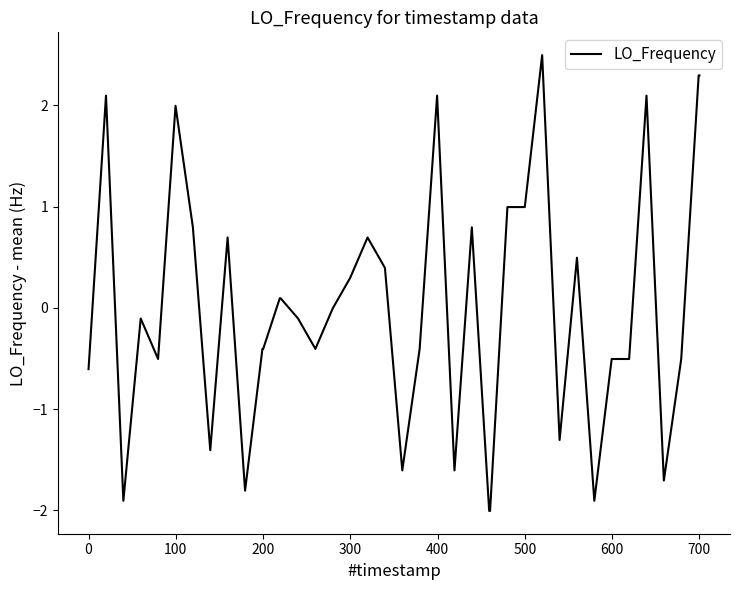

What is the smallest value displayed?

-2.0